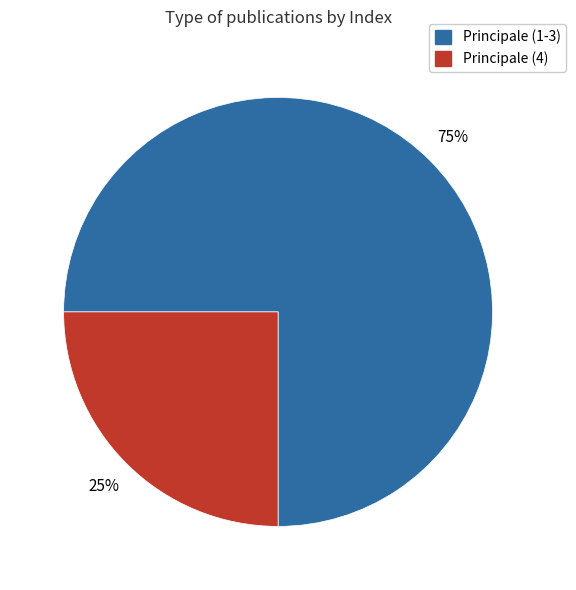

Is there a majority slice in this chart?

Yes